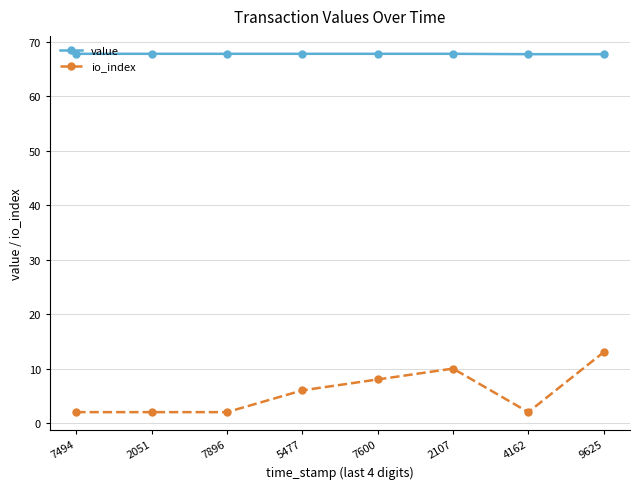

At how many categories does at least one series exceed 62?

8